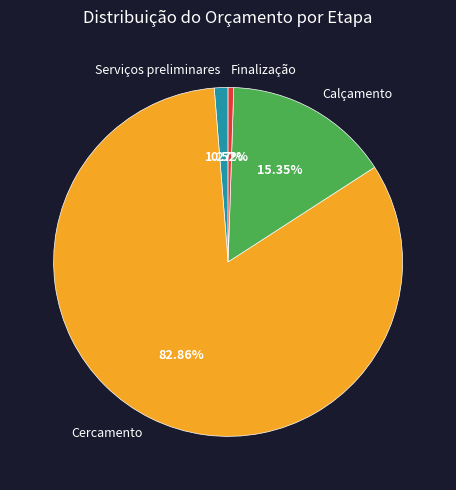

Is there any slice that represents more than half of the pie?

Yes